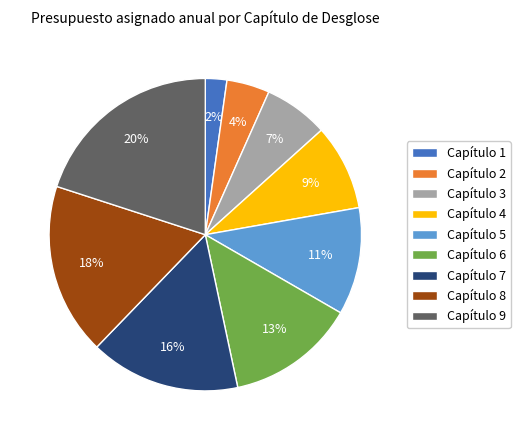

What percentage is the Capítulo 9 slice, to the nearest percent?

20%